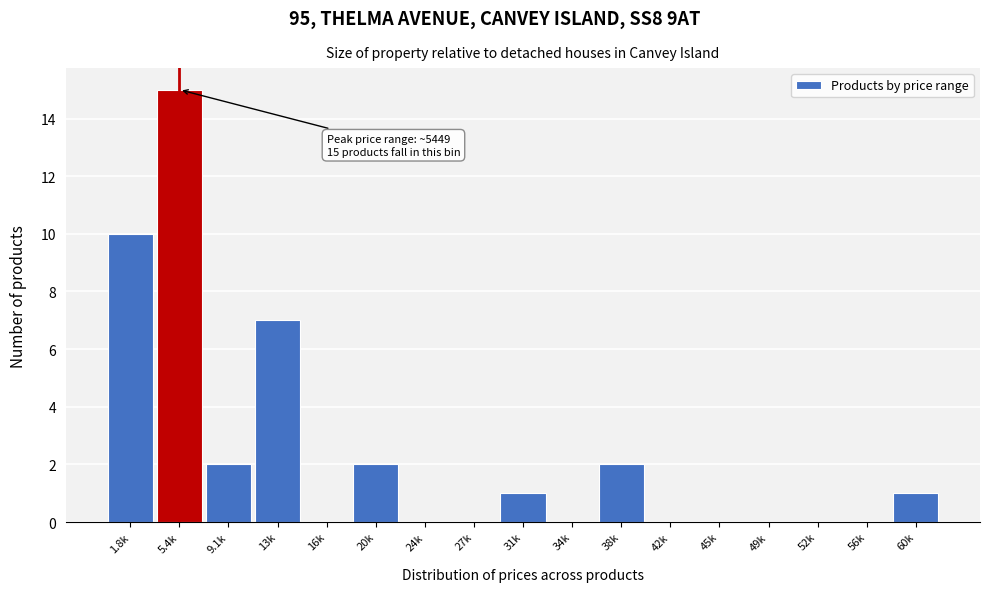

Reading left to right, list all the values displayed in this chart.

1.8k=10	5.4k=15	9.1k=2	13k=7	16k=0	20k=2	24k=0	27k=0	31k=1	34k=0	38k=2	42k=0	45k=0	49k=0	52k=0	56k=0	60k=1